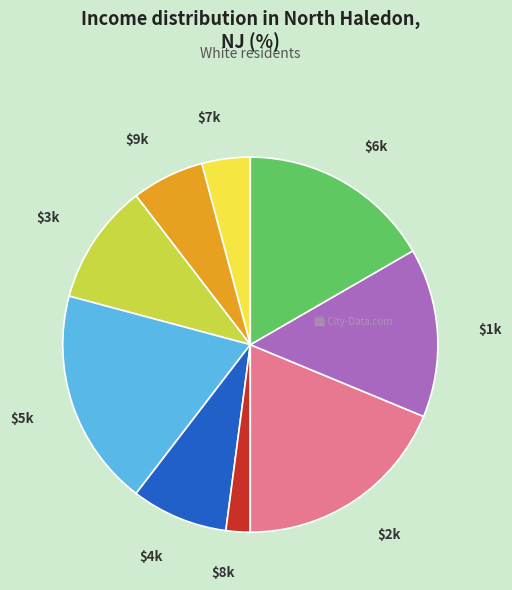

Does any single category account for the majority?

No